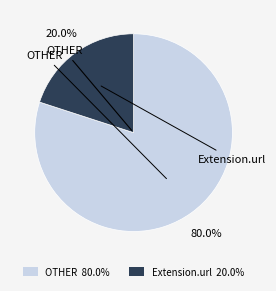

Does any single category account for the majority?

Yes